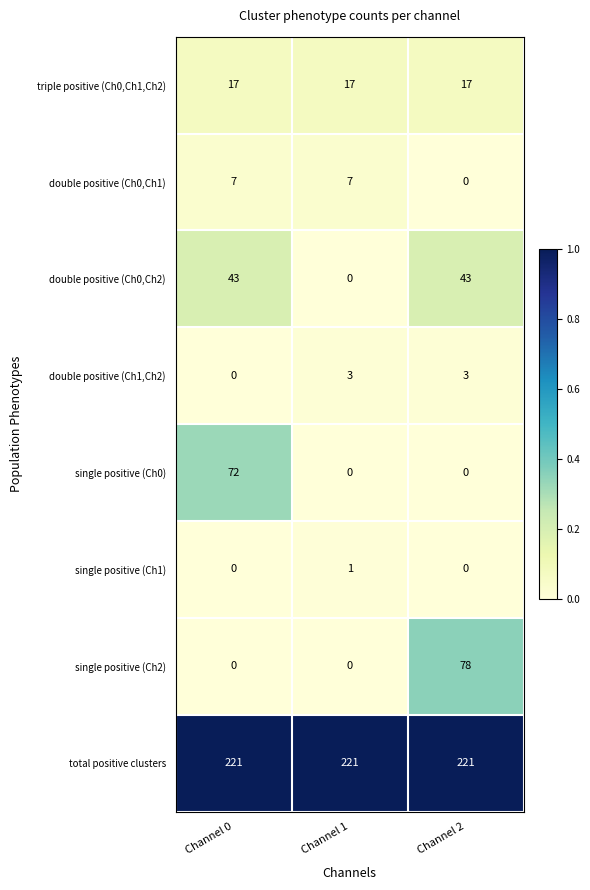

List the series in order of their peak value, highest first.

total positive clusters, single positive (Ch2), single positive (Ch0), double positive (Ch0,Ch2), triple positive (Ch0,Ch1,Ch2), double positive (Ch0,Ch1), double positive (Ch1,Ch2), single positive (Ch1)